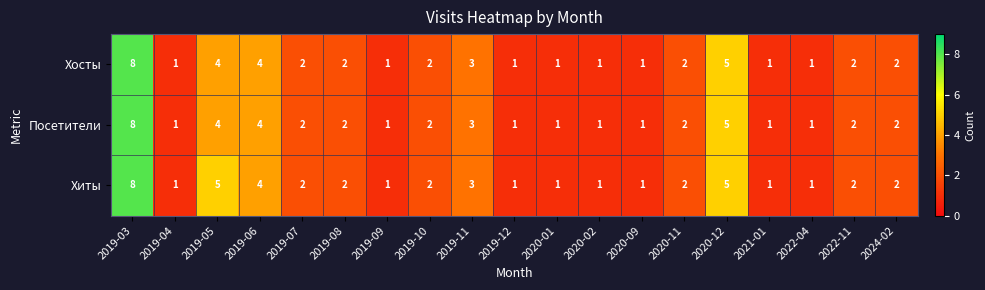

Which series has the largest total across all categories?

Хиты